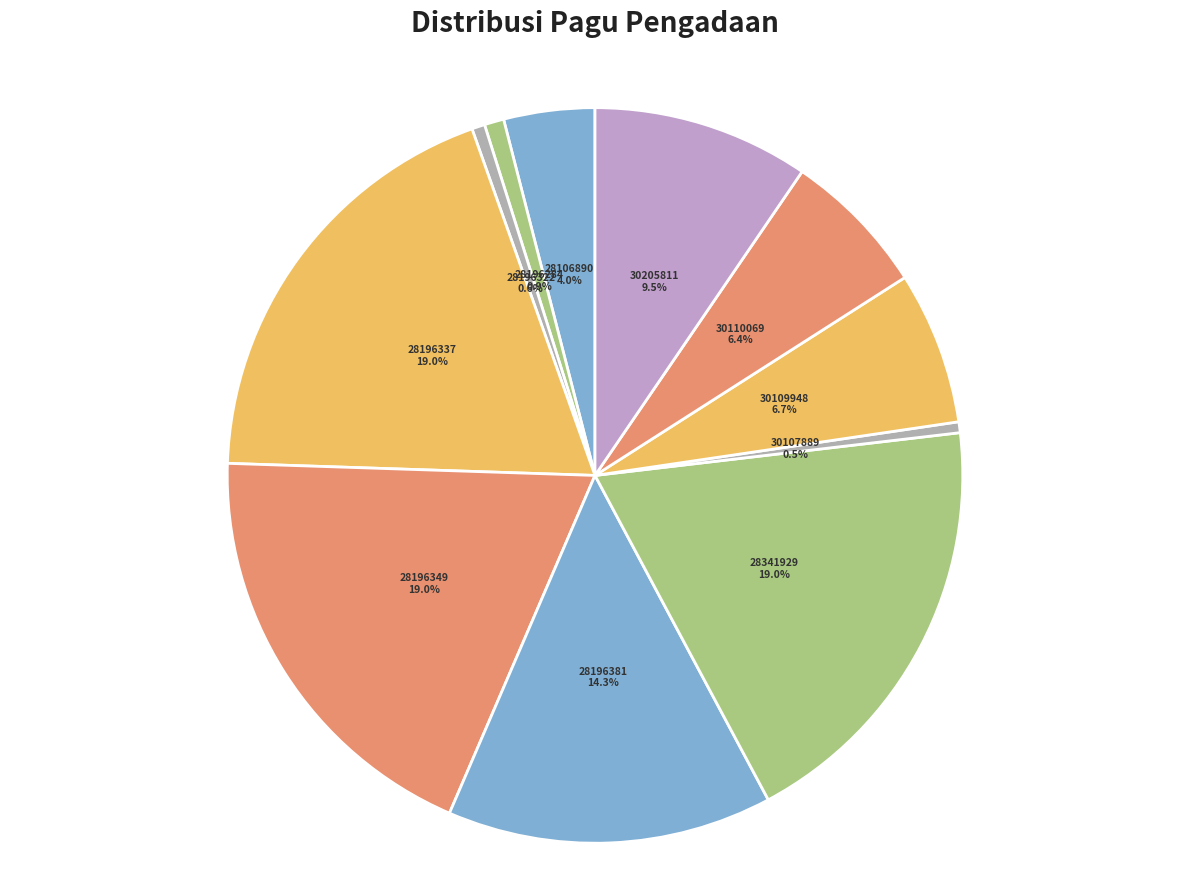

Is 30107889 the majority of the pie?

No